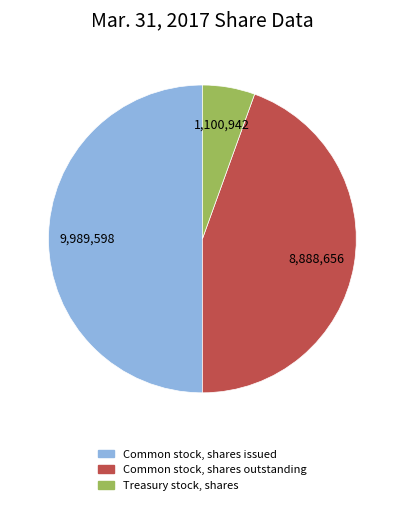

How many slices are in this pie chart?

3